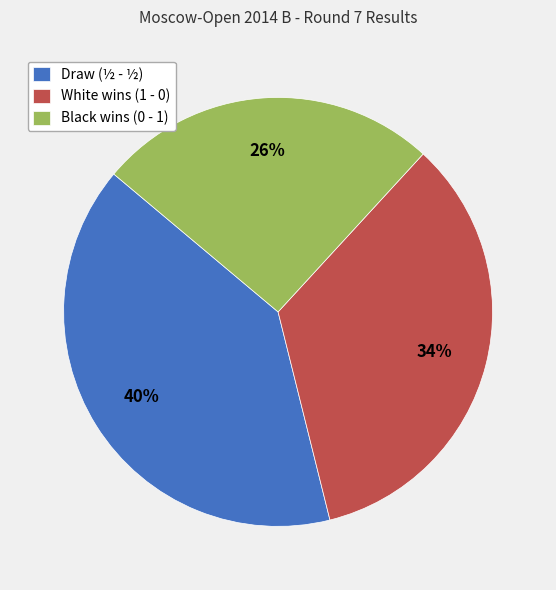

To the nearest percent, what percentage of the pie is White wins (1 - 0)?

34%